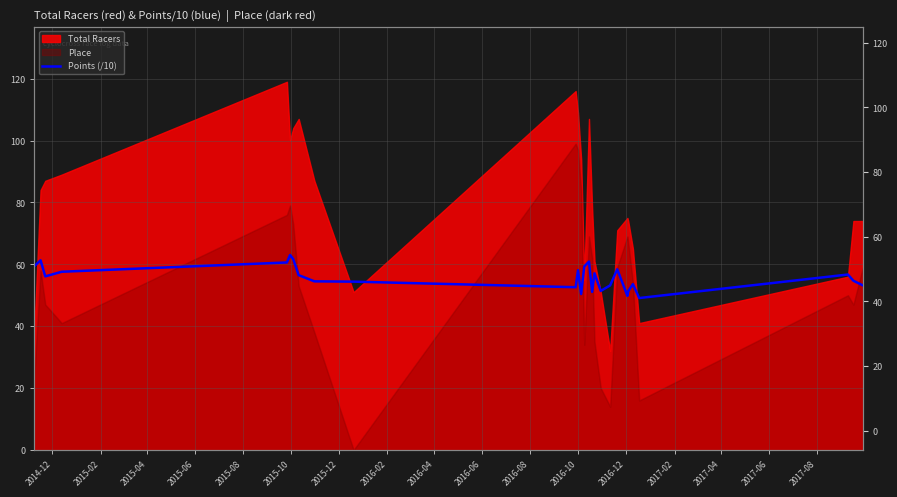

What is the difference between the second highest and minimum values?

12.6